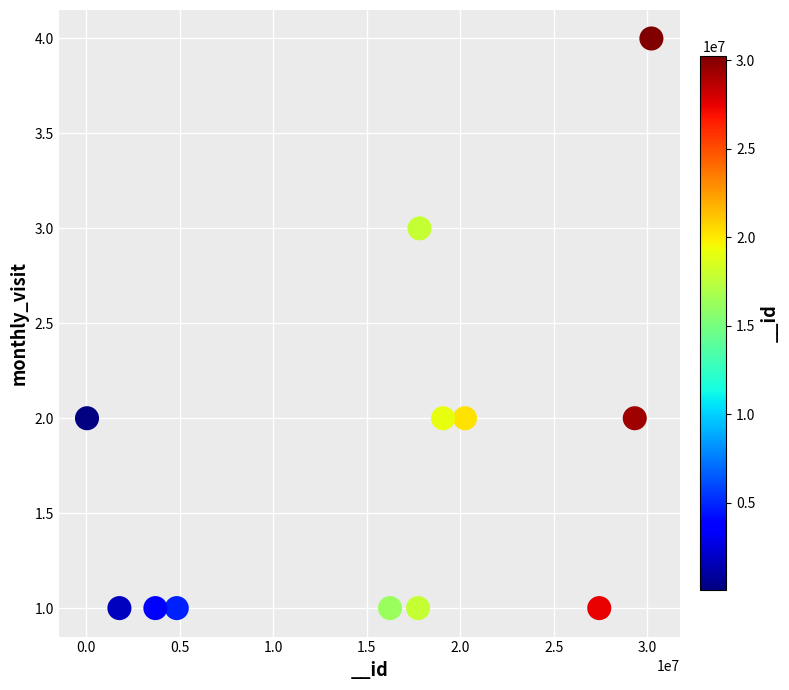

What is the range of X values (max minus min)?

30180516